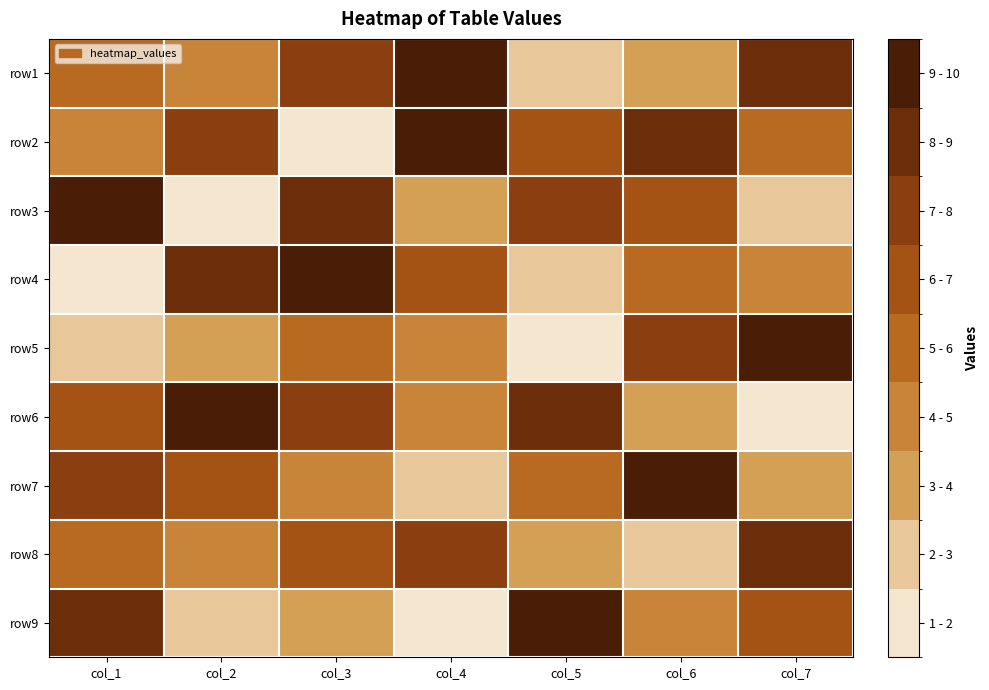

Reading right to left, transcribe all the data shown in this chart.

row1: col_7=8	col_6=3	col_5=2	col_4=9	col_3=7	col_2=4	col_1=5
row2: col_7=5	col_6=8	col_5=6	col_4=9	col_3=1	col_2=7	col_1=4
row3: col_7=2	col_6=6	col_5=7	col_4=3	col_3=8	col_2=1	col_1=9
row4: col_7=4	col_6=5	col_5=2	col_4=6	col_3=9	col_2=8	col_1=1
row5: col_7=9	col_6=7	col_5=1	col_4=4	col_3=5	col_2=3	col_1=2
row6: col_7=1	col_6=3	col_5=8	col_4=4	col_3=7	col_2=9	col_1=6
row7: col_7=3	col_6=9	col_5=5	col_4=2	col_3=4	col_2=6	col_1=7
row8: col_7=8	col_6=2	col_5=3	col_4=7	col_3=6	col_2=4	col_1=5
row9: col_7=6	col_6=4	col_5=9	col_4=1	col_3=3	col_2=2	col_1=8